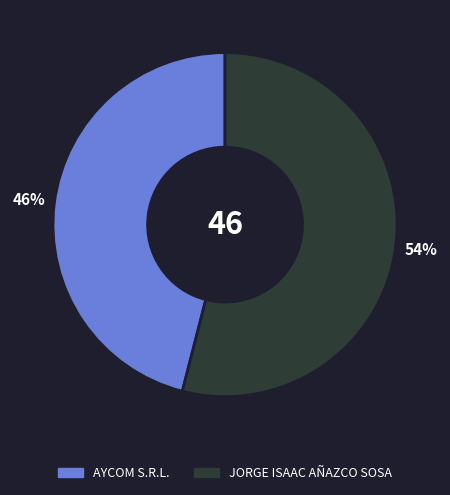

Which has a higher value, JORGE ISAAC AÑAZCO SOSA or AYCOM S.R.L.?

JORGE ISAAC AÑAZCO SOSA